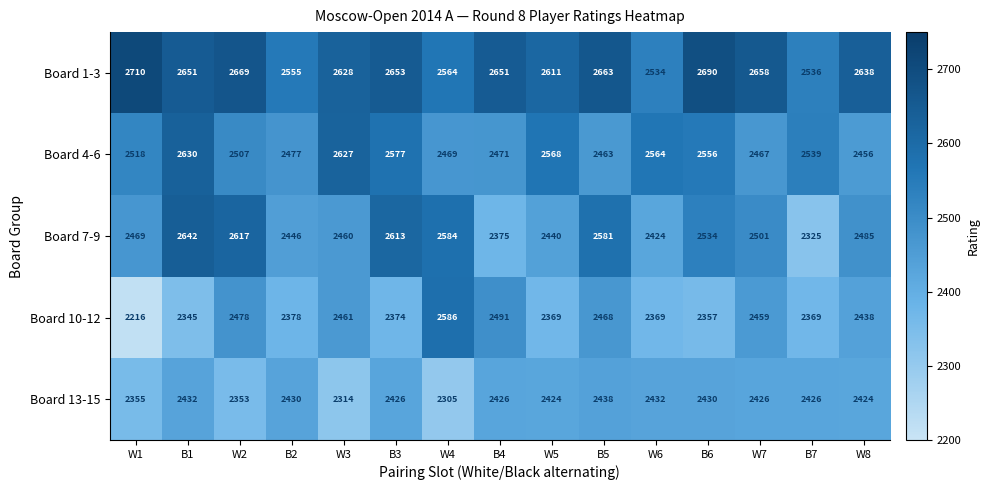

Is the value of Board 10-12 at B7 greater than the value of Board 13-15 at W1?

Yes